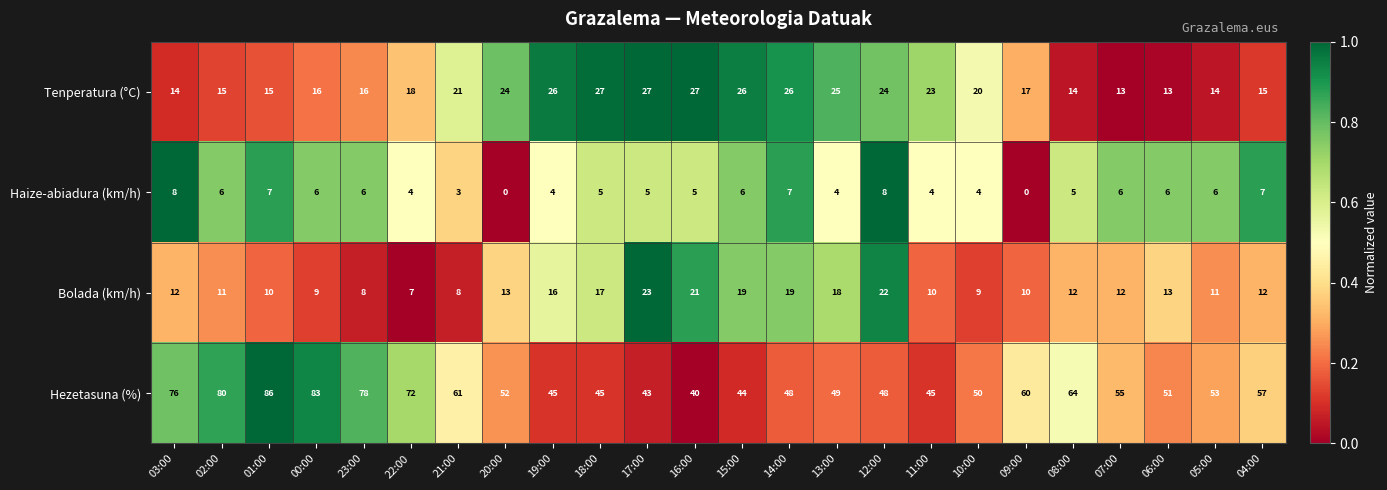

Which series changed the most between 12:00 and 07:00?

Tenperatura (°C)